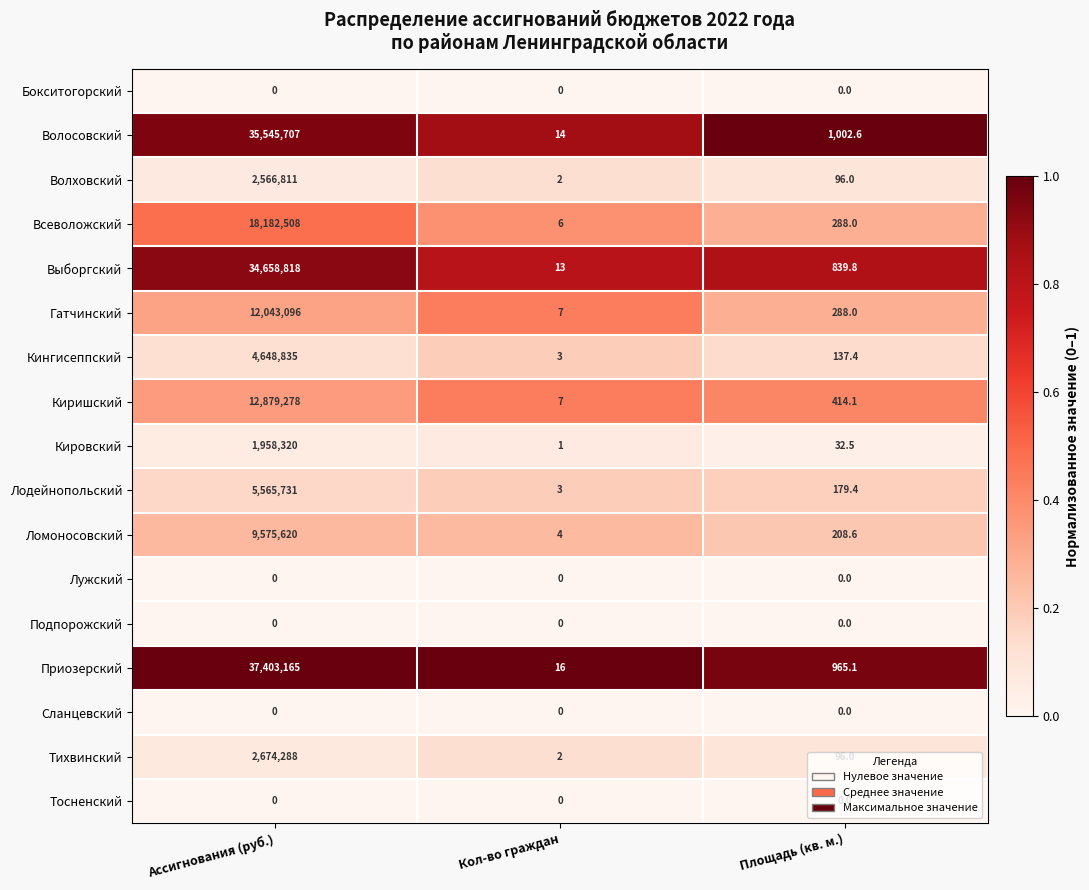

Read the Приозерский value at Кол-во граждан.

16.0